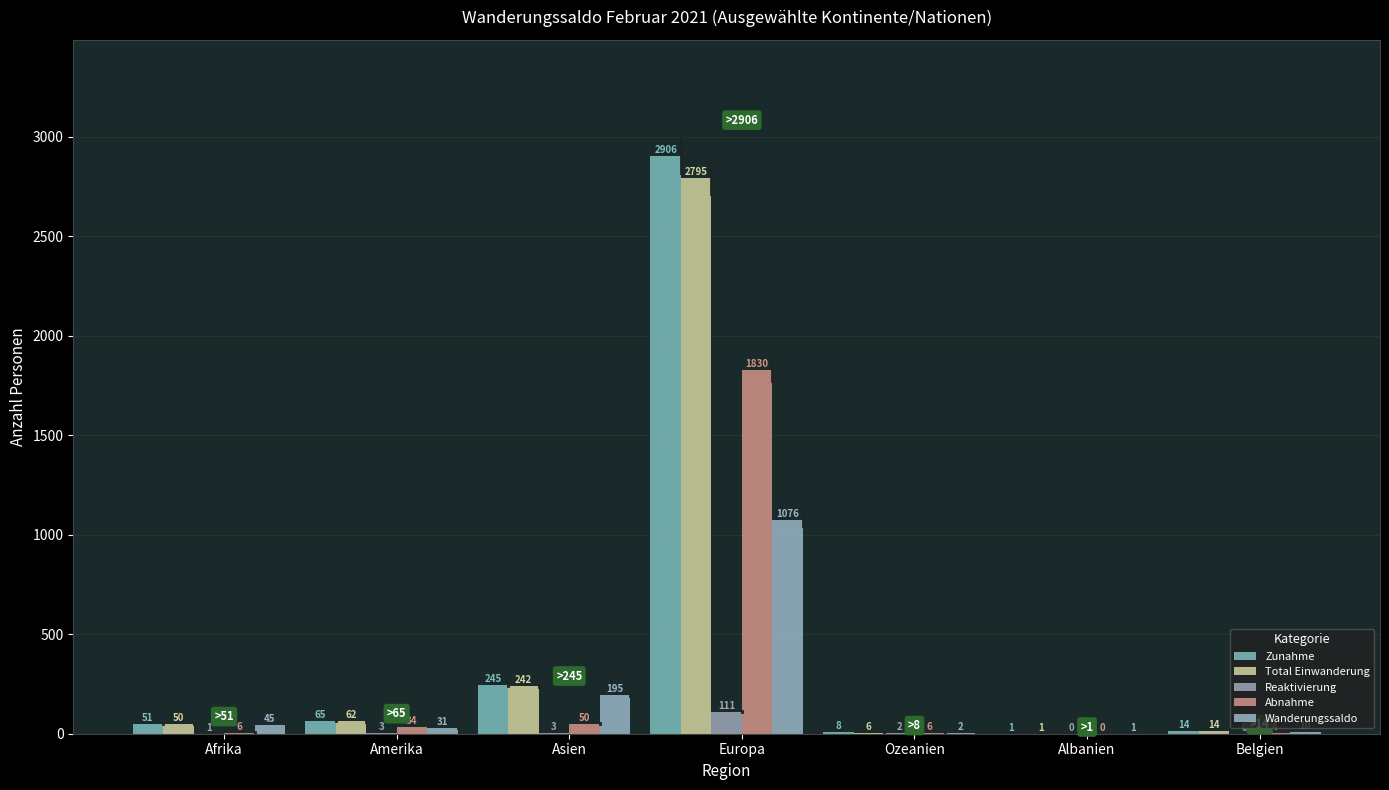

Which series changed the most between Albanien and Belgien?

Zunahme